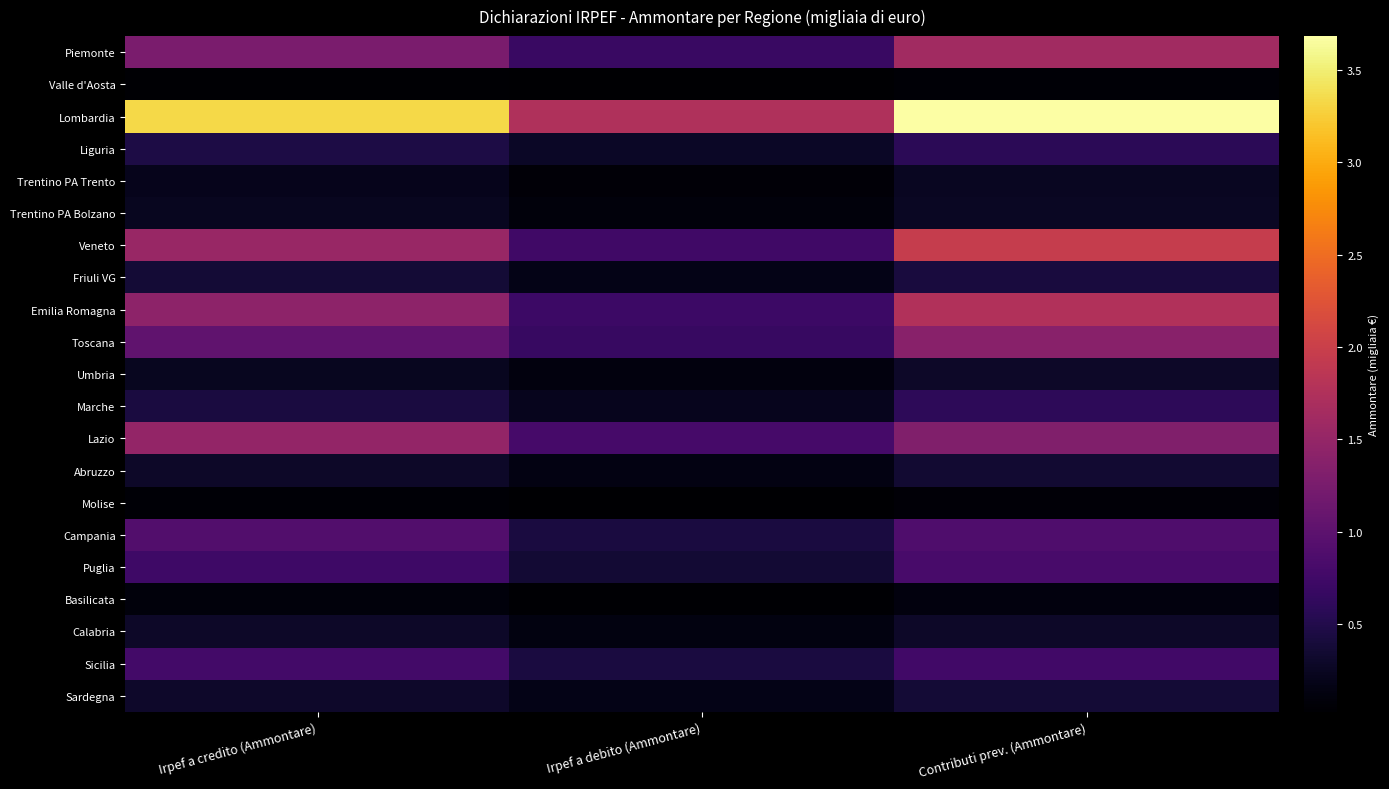

Which series has the largest total across all categories?

Lombardia